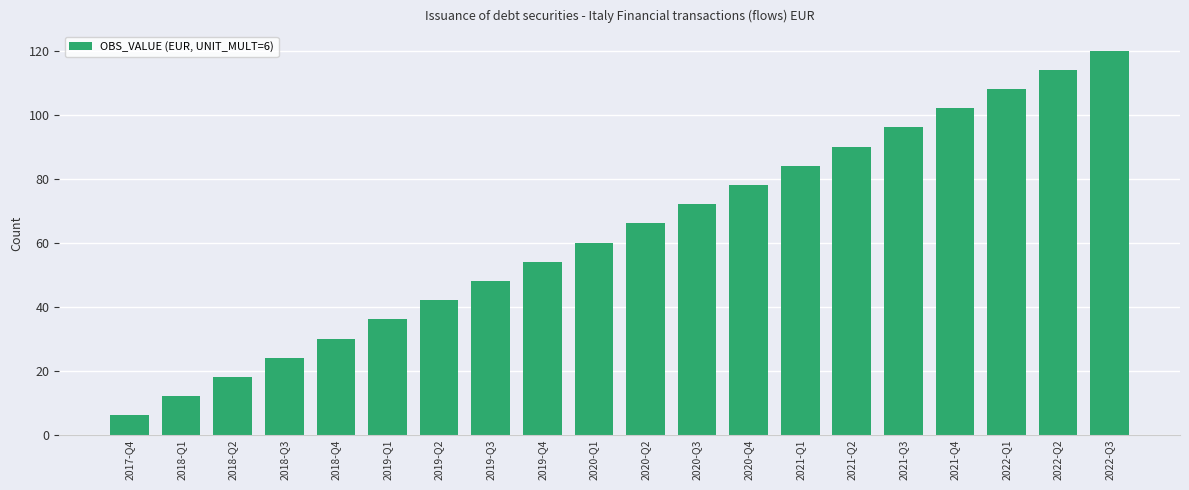

Reading left to right, what are all the values shown in this chart?

6	12	18	24	30	36	42	48	54	60	66	72	78	84	90	96	102	108	114	120